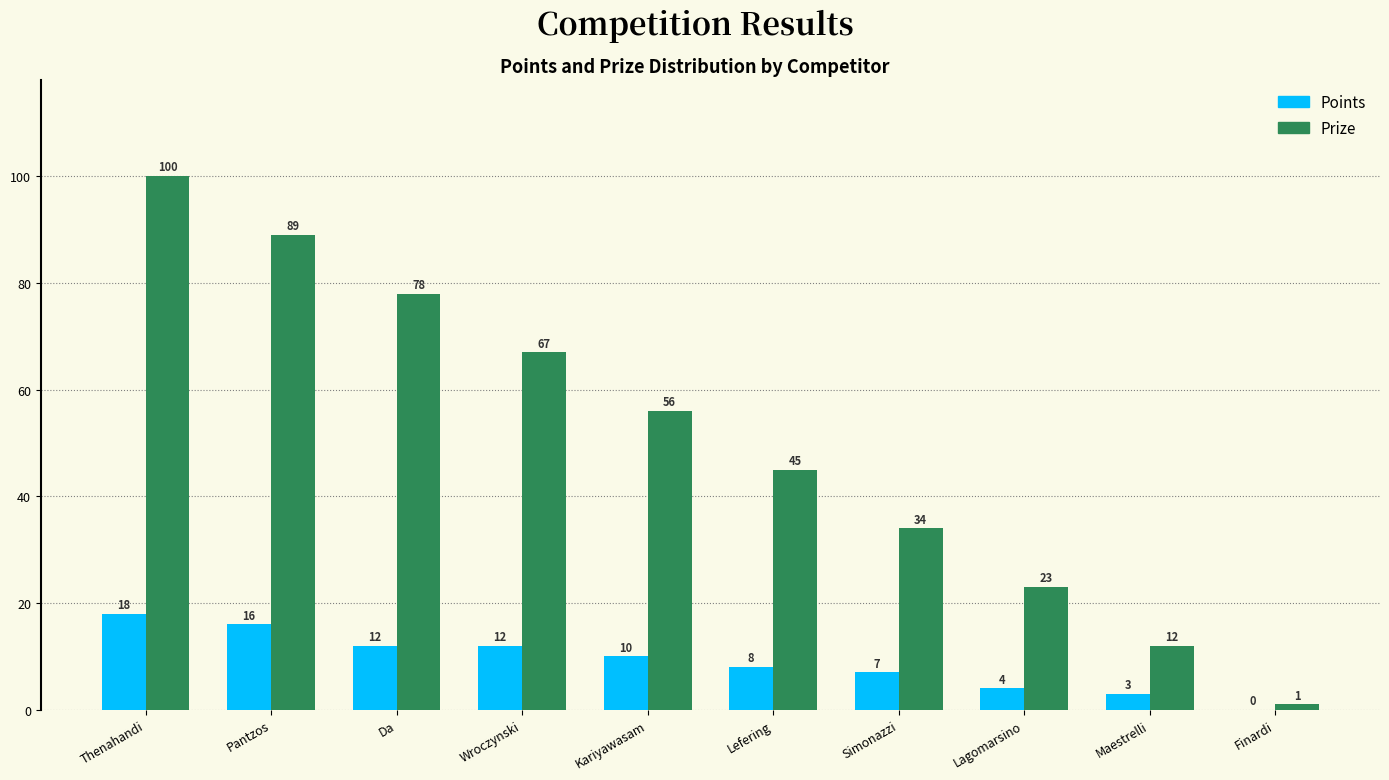

True or false: Points has a value of 15 at Kariyawasam.

False